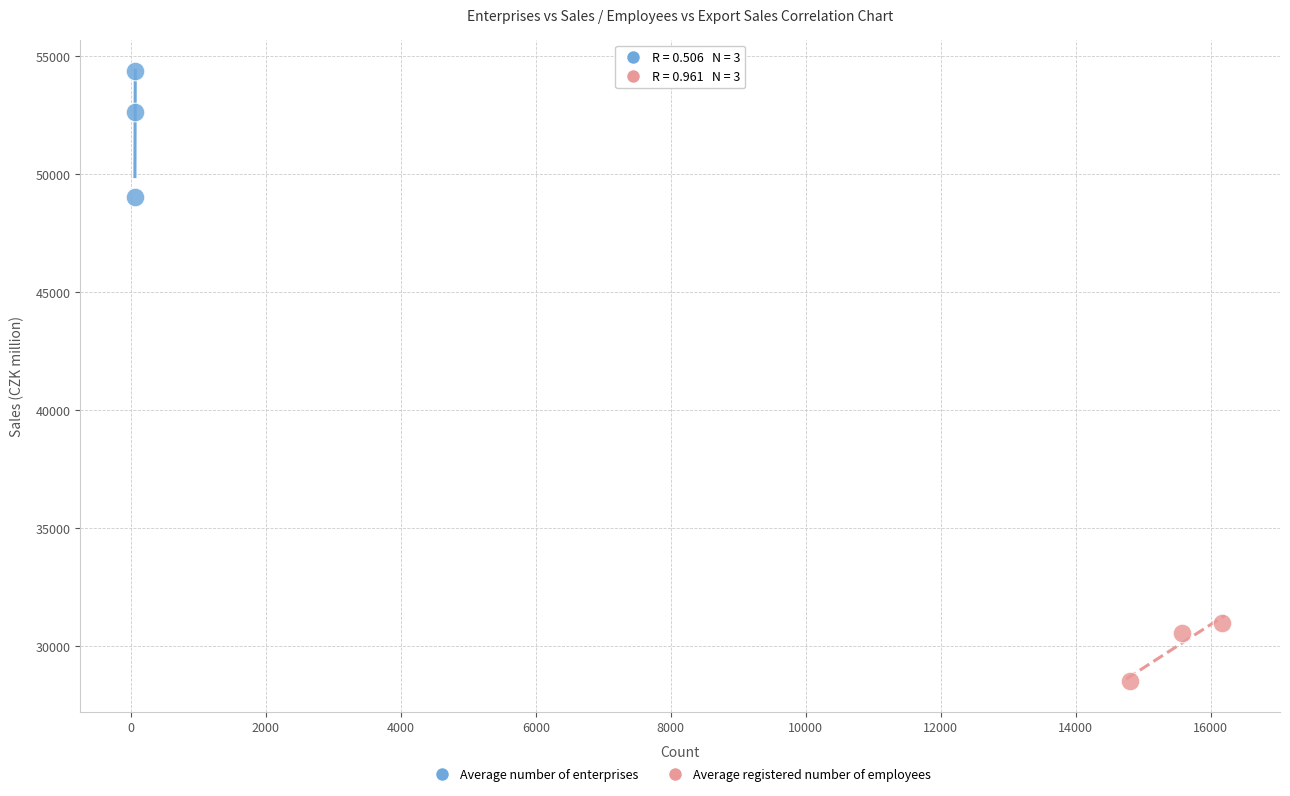

Which series has the largest Y range (max minus min)?

Average number of enterprises